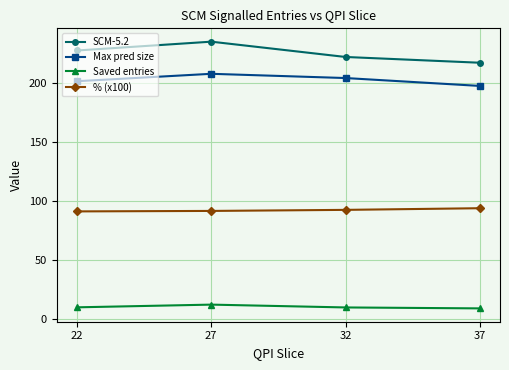

What is the spread (max minus min) of values at 37?

208.7